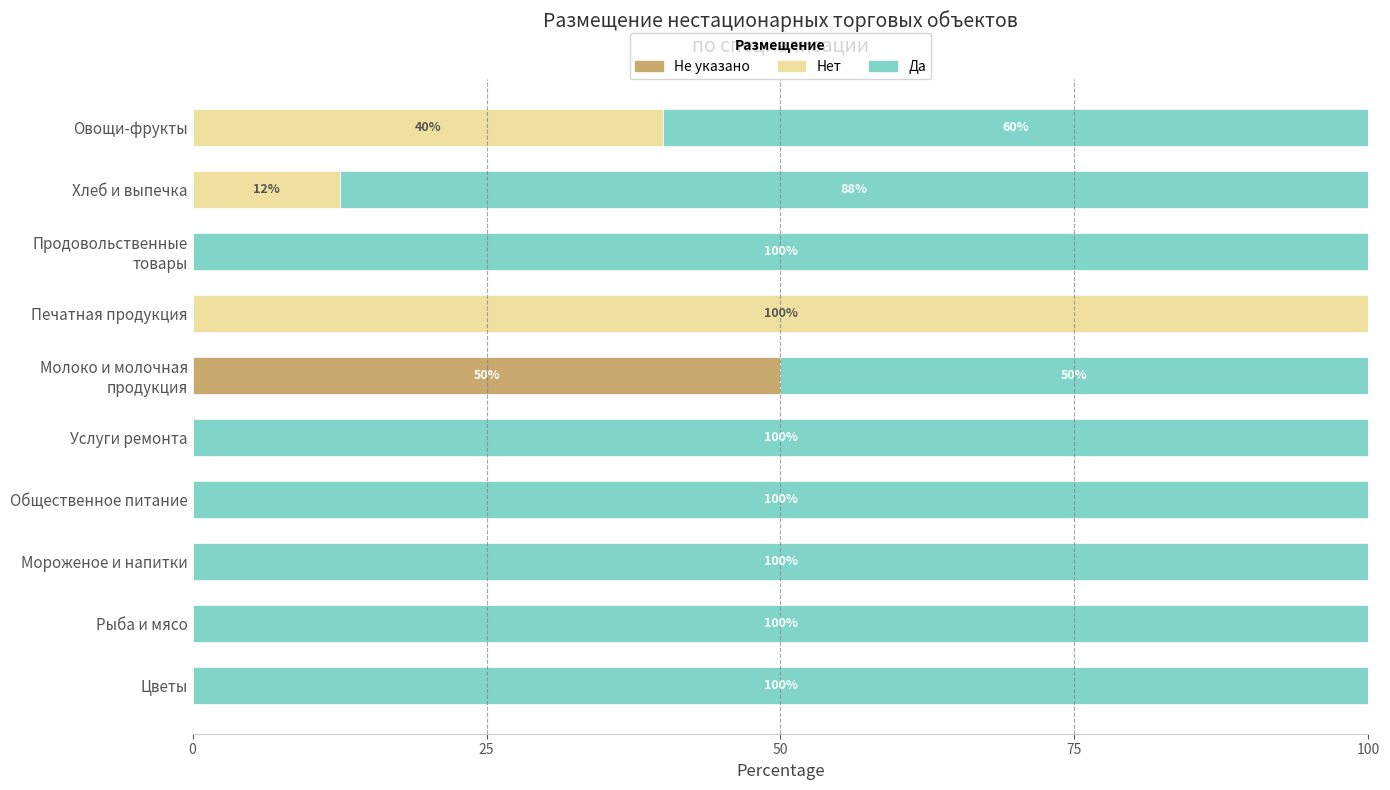

What is the total value across all series at Общественное питание?

100.0